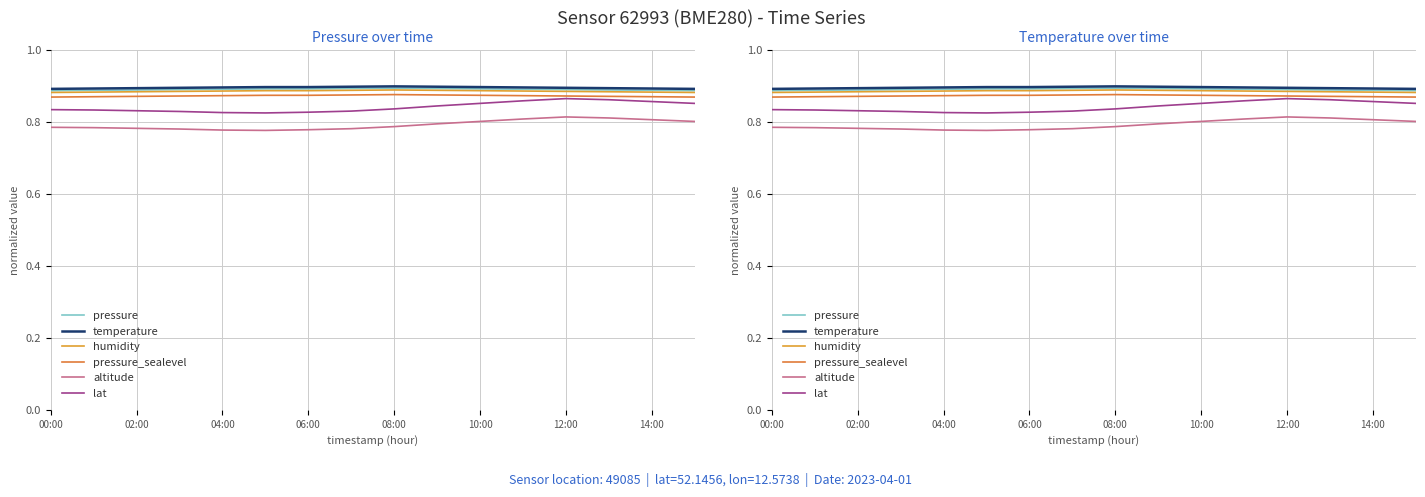

How many humidity values are between 0 and 1?

16